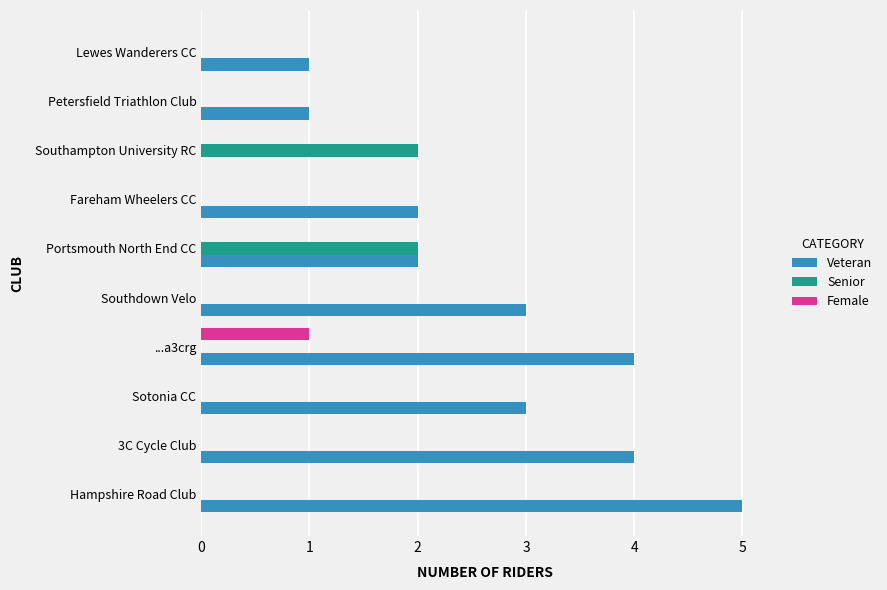

How many distinct data groups are displayed?

3